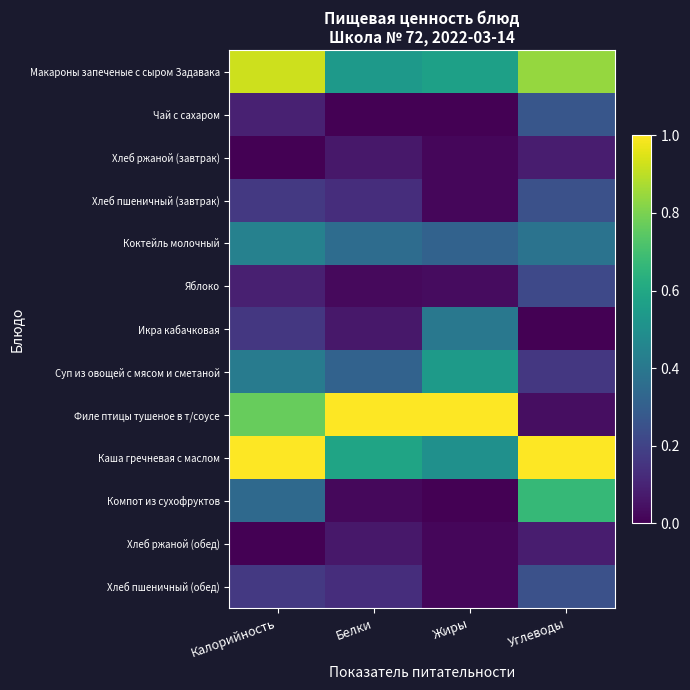

Reading left to right, what are all the values shown in this chart?

Макароны запеченые с сыром Задавака: Калорийность=0.9	Белки=0.5	Жиры=0.6	Углеводы=0.8
Чай с сахаром: Калорийность=0.1	Белки=0.0	Жиры=0.0	Углеводы=0.3
Хлеб ржаной (завтрак): Калорийность=0.0	Белки=0.1	Жиры=0.0	Углеводы=0.1
Хлеб пшеничный (завтрак): Калорийность=0.2	Белки=0.1	Жиры=0.0	Углеводы=0.2
Коктейль молочный: Калорийность=0.4	Белки=0.4	Жиры=0.3	Углеводы=0.4
Яблоко: Калорийность=0.1	Белки=0.0	Жиры=0.0	Углеводы=0.2
Икра кабачковая: Калорийность=0.2	Белки=0.1	Жиры=0.4	Углеводы=0.0
Суп из овощей с мясом и сметаной: Калорийность=0.4	Белки=0.3	Жиры=0.5	Углеводы=0.2
Филе птицы тушеное в т/соусе: Калорийность=0.8	Белки=1.0	Жиры=1.0	Углеводы=0.0
Каша гречневая с маслом: Калорийность=1.0	Белки=0.6	Жиры=0.5	Углеводы=1.0
Компот из сухофруктов: Калорийность=0.3	Белки=0.0	Жиры=0.0	Углеводы=0.7
Хлеб ржаной (обед): Калорийность=0.0	Белки=0.1	Жиры=0.0	Углеводы=0.1
Хлеб пшеничный (обед): Калорийность=0.2	Белки=0.1	Жиры=0.0	Углеводы=0.2